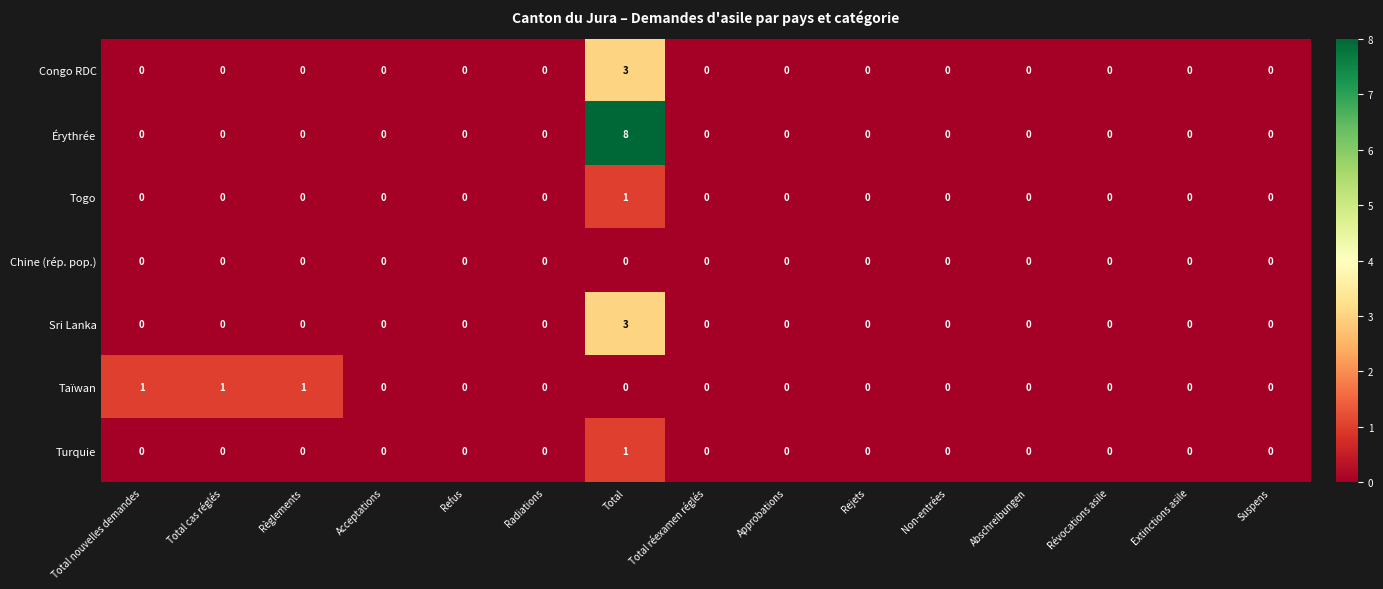

The value of Sri Lanka at Suspens is 1. True or false?

False